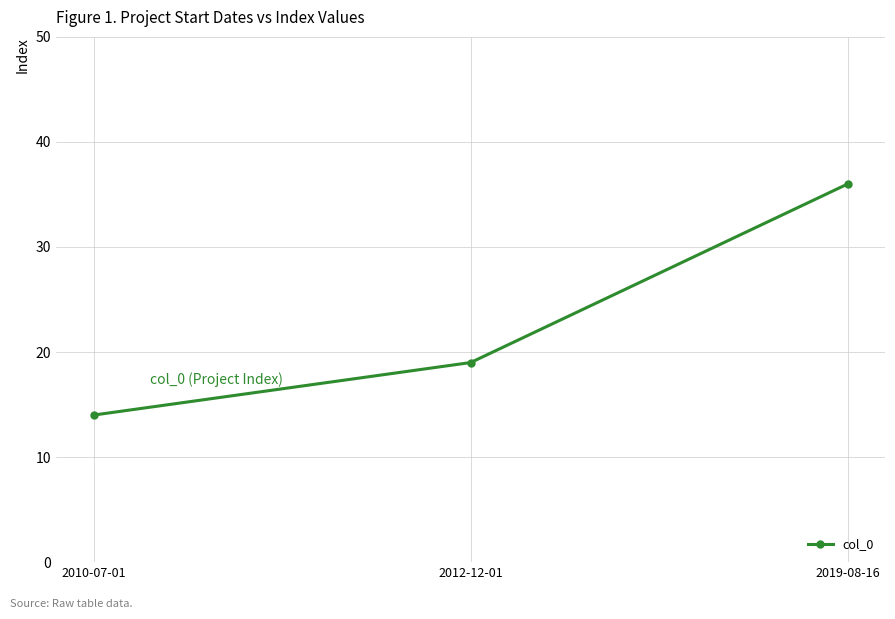

True or false: the data shows 33 at 2012-12-01.

False